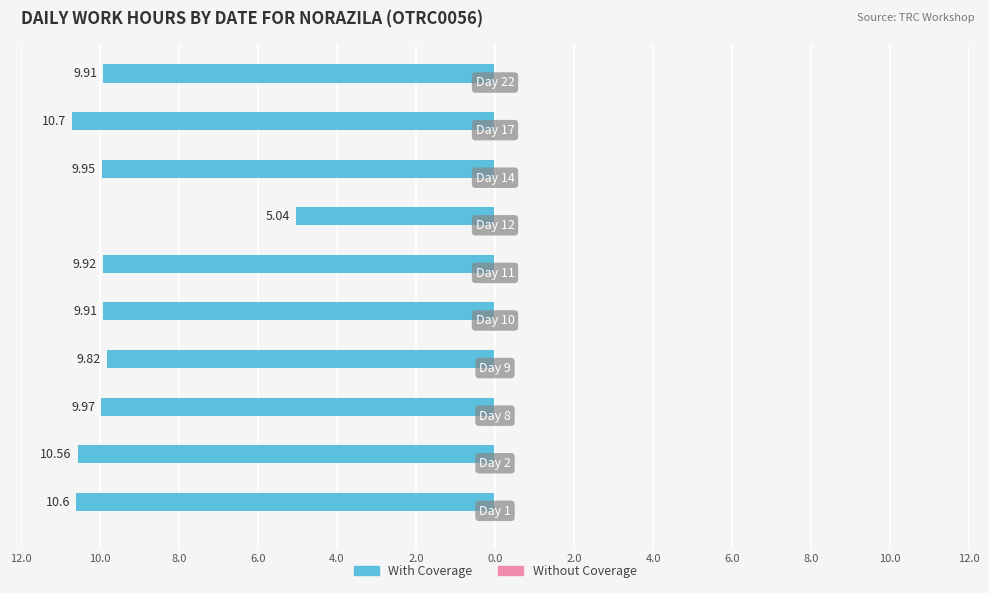

Does the chart contain any negative values?

Yes